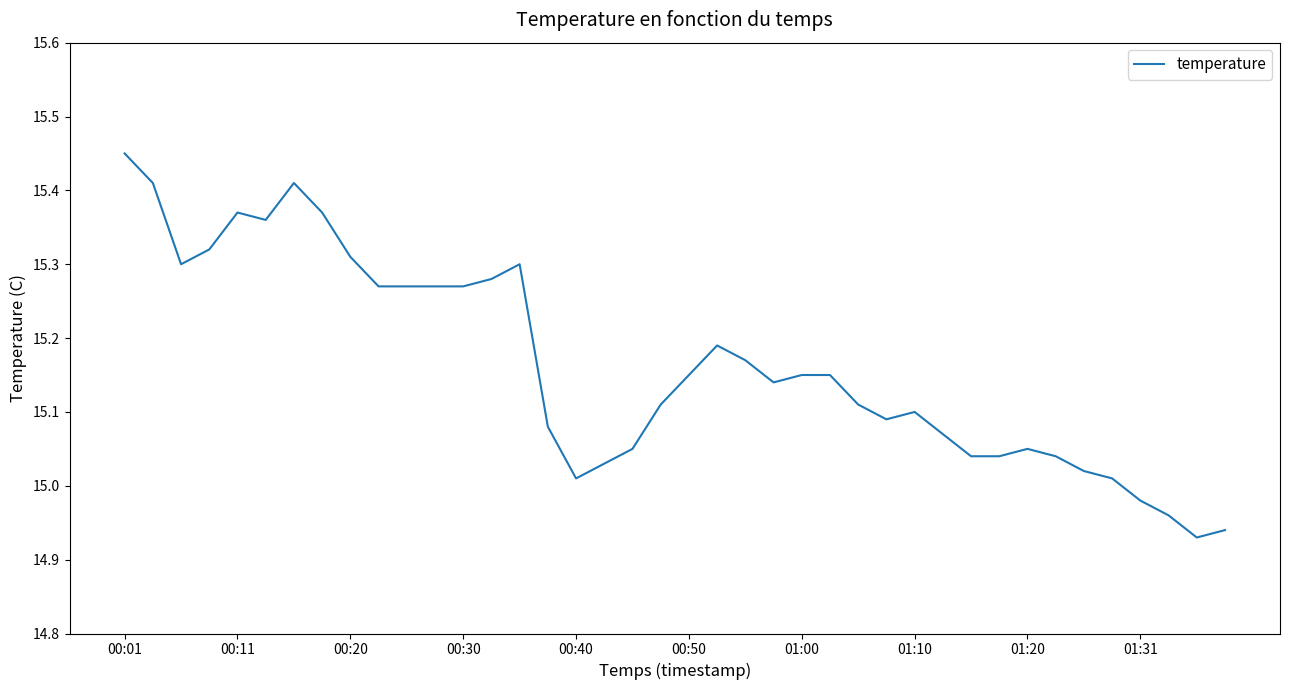

What is the difference between the maximum and minimum values?

0.5